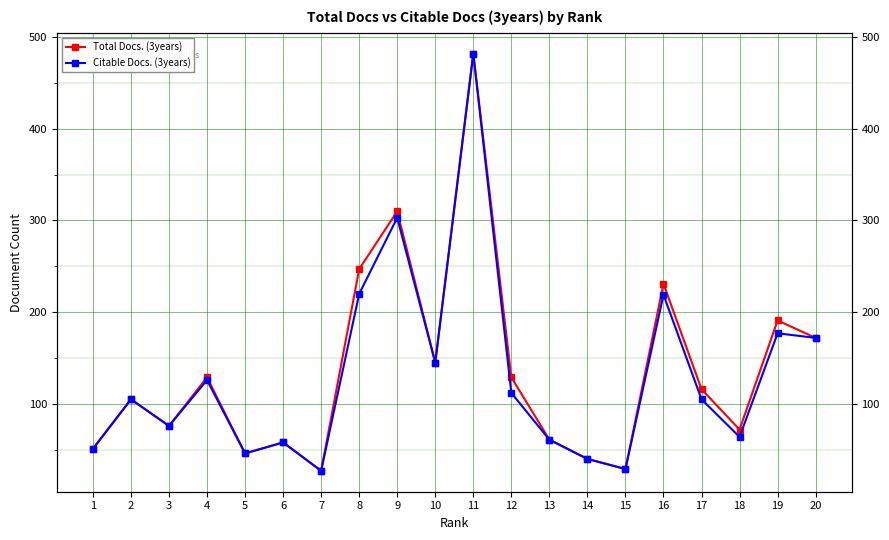

List the series in order of their peak value, highest first.

Total Docs. (3years), Citable Docs. (3years)